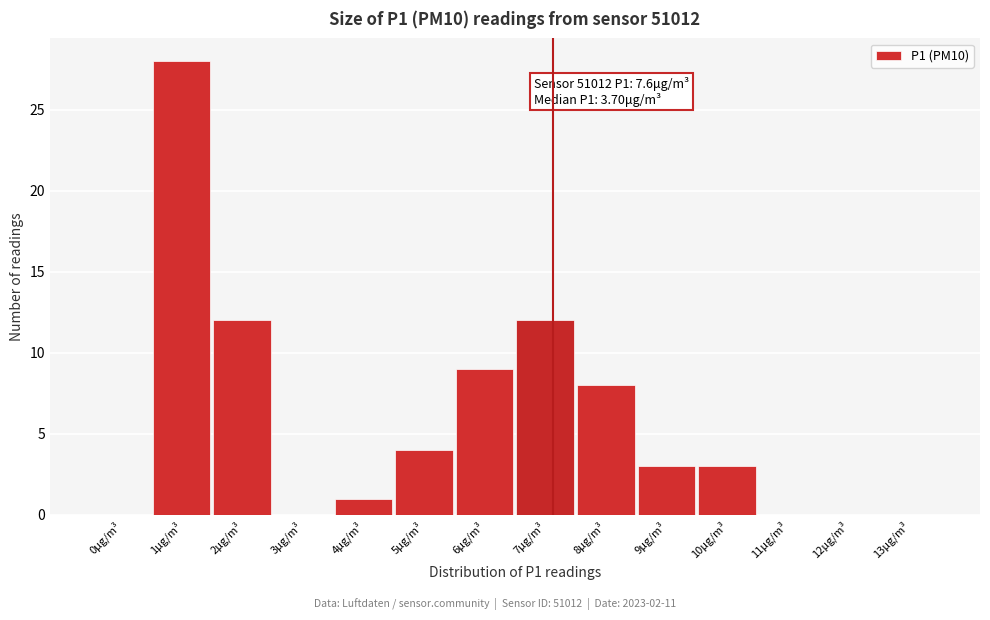

Reading left to right, what are all the values shown in this chart?

0μg/m³=0	1μg/m³=28	2μg/m³=12	3μg/m³=0	4μg/m³=1	5μg/m³=4	6μg/m³=9	7μg/m³=12	8μg/m³=8	9μg/m³=3	10μg/m³=3	11μg/m³=0	12μg/m³=0	13μg/m³=0